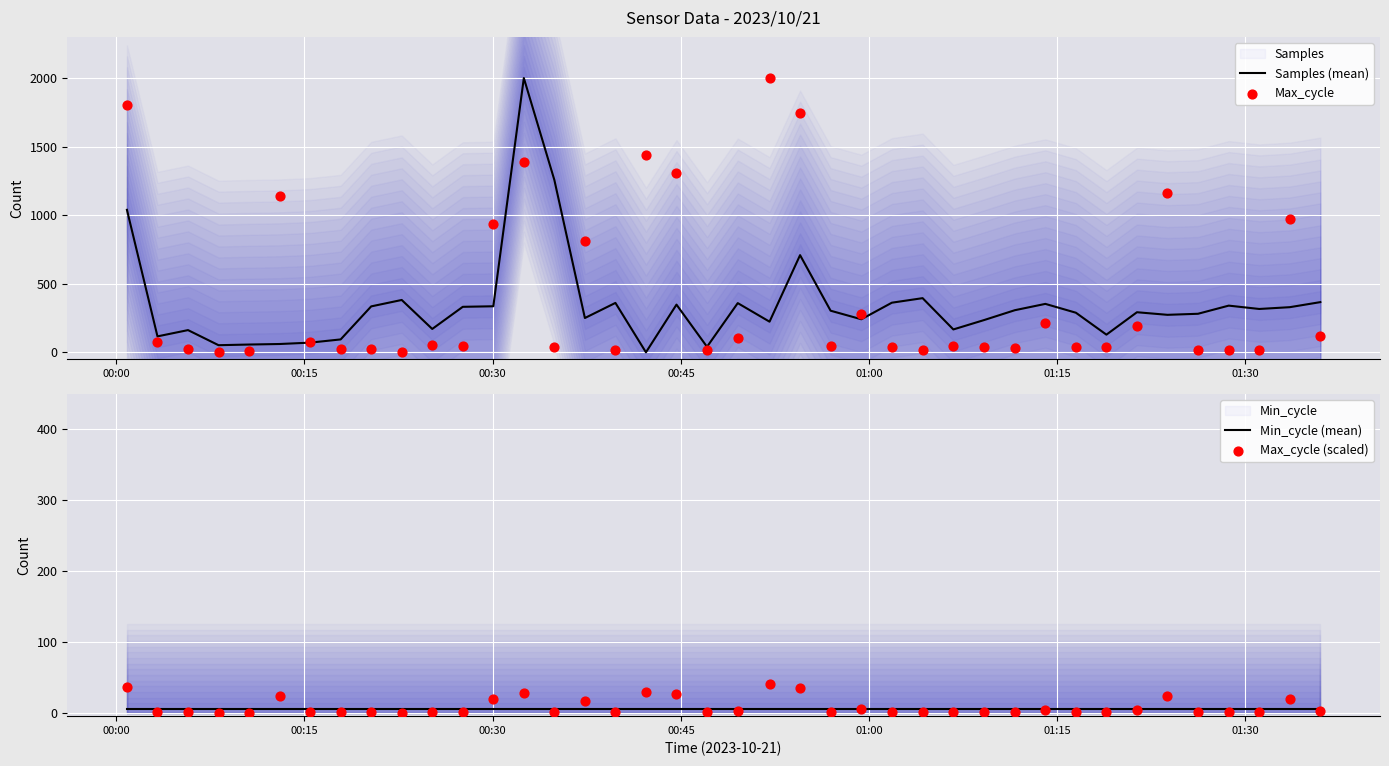

What is the total value across all series at 01:15?

1229.0